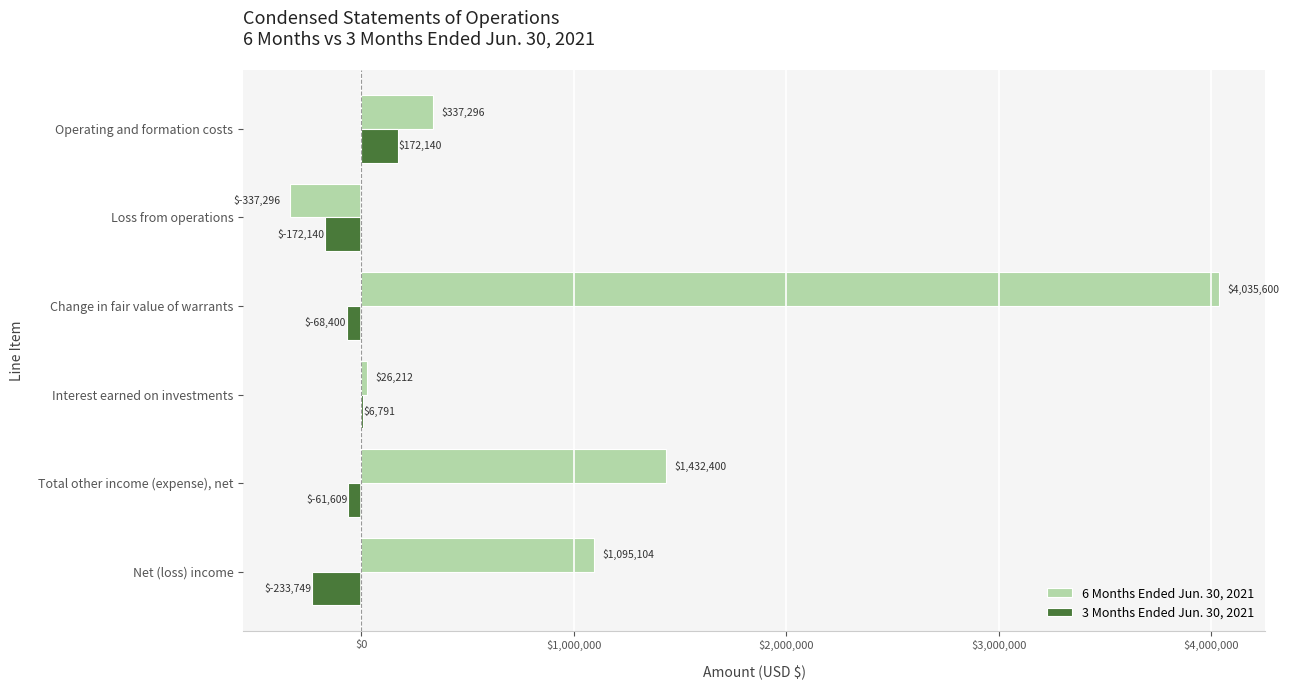

Read the 6 Months Ended Jun. 30, 2021 value at Net (loss) income, to the nearest 10.

1095100